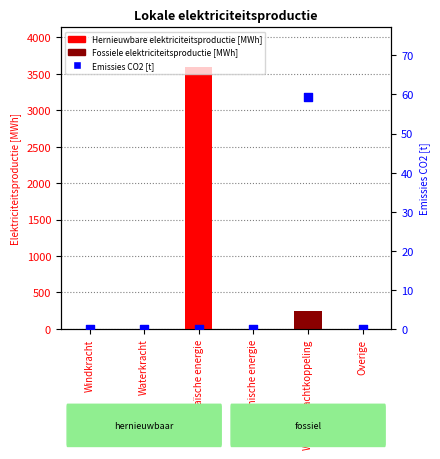

Which series contains the lowest Y value?

Hernieuwbare elektriciteitsproductie